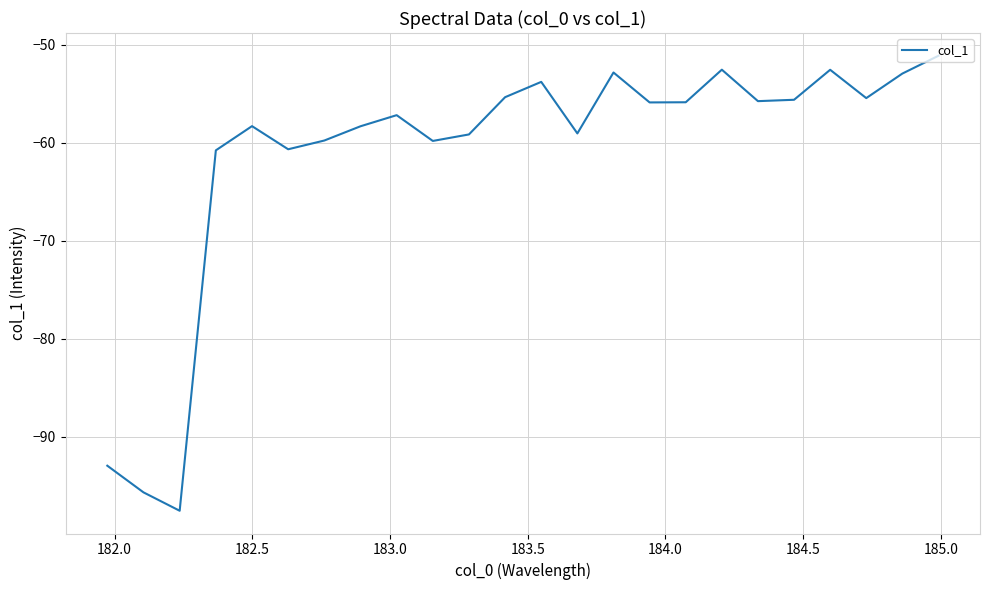

What is the minimum value shown in the chart?

-97.6